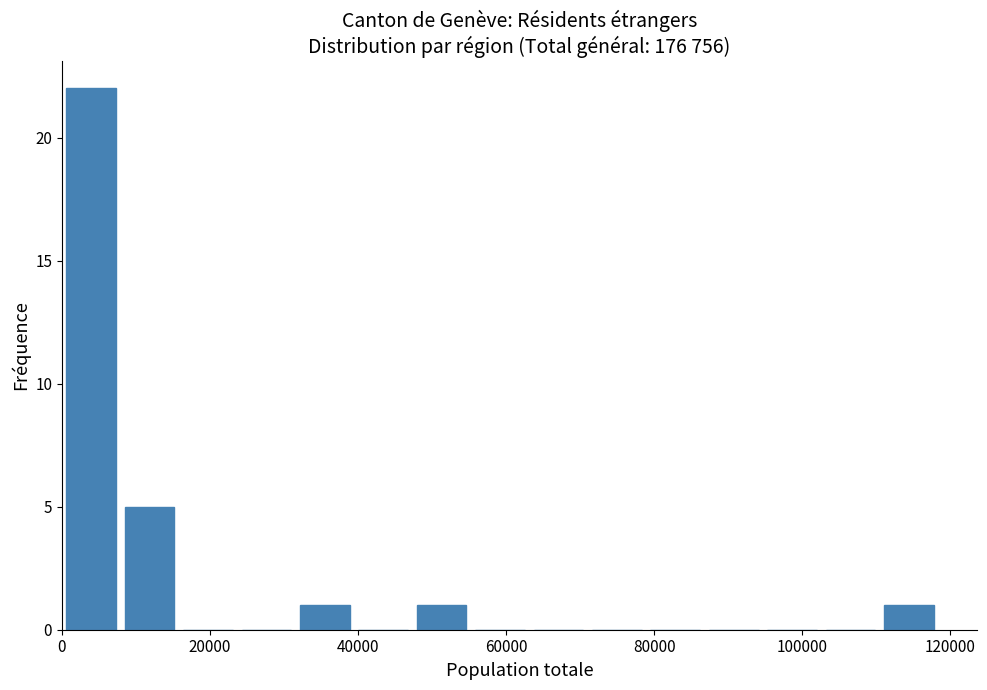

Around what value on the x-axis is the tallest bar? Give the approximate position of its centre, as read against the axis.

4000